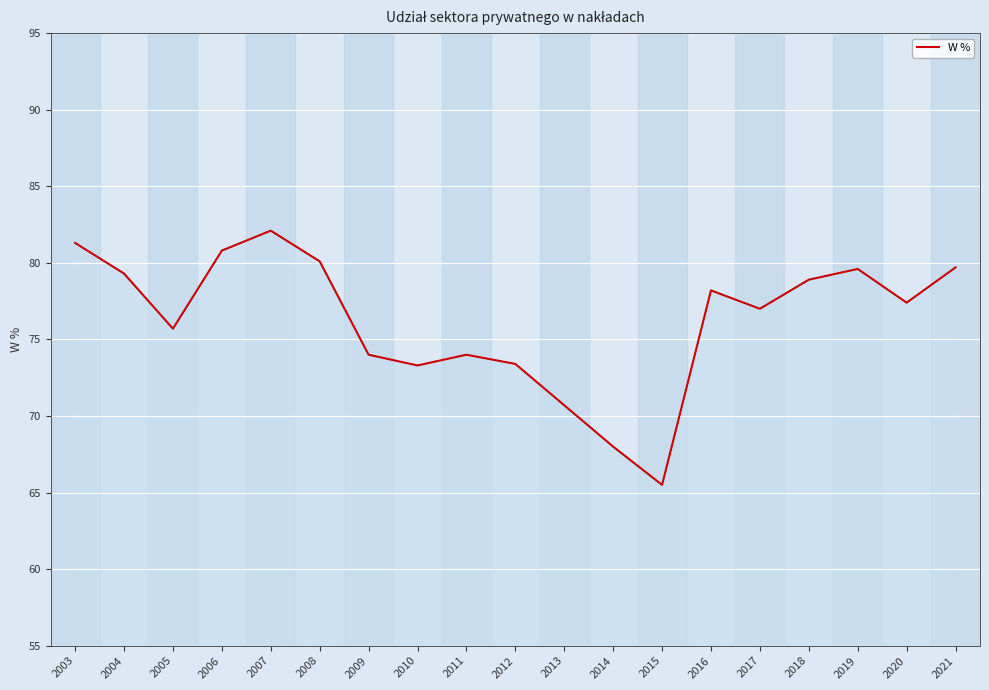

Does the chart have visible grid lines?

Yes